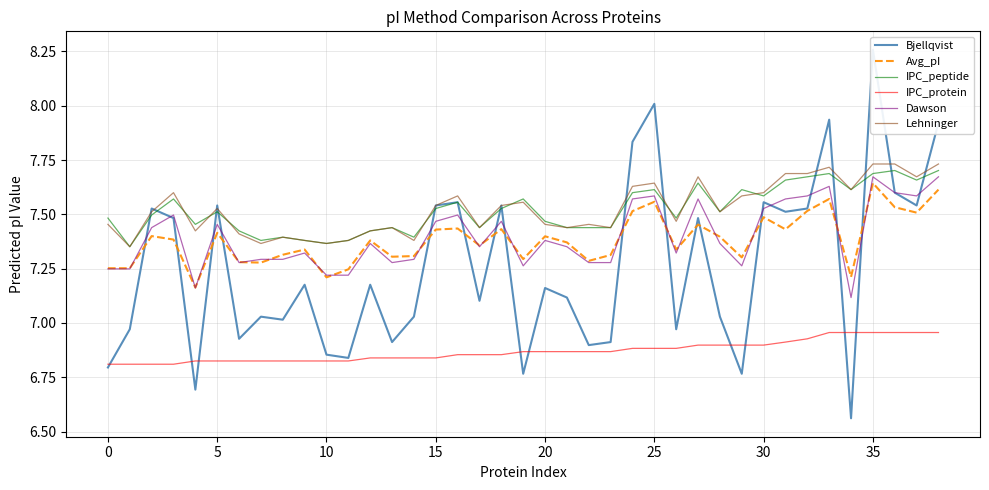

The Avg_pI series shows 1.7 at 30. True or false?

False